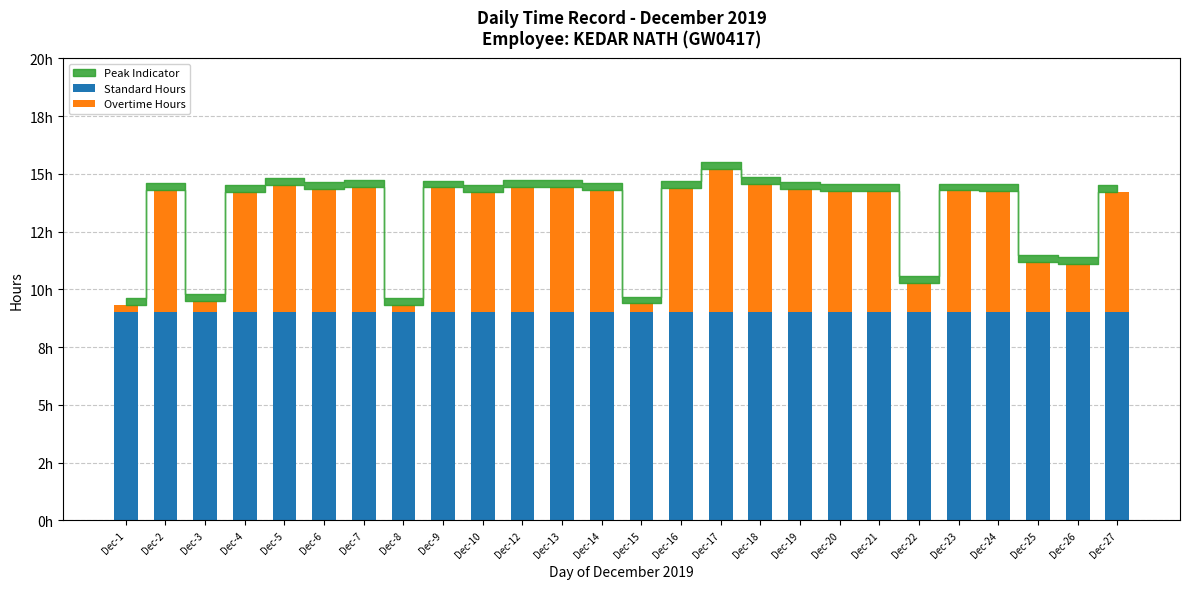

Does the chart contain any negative values?

No